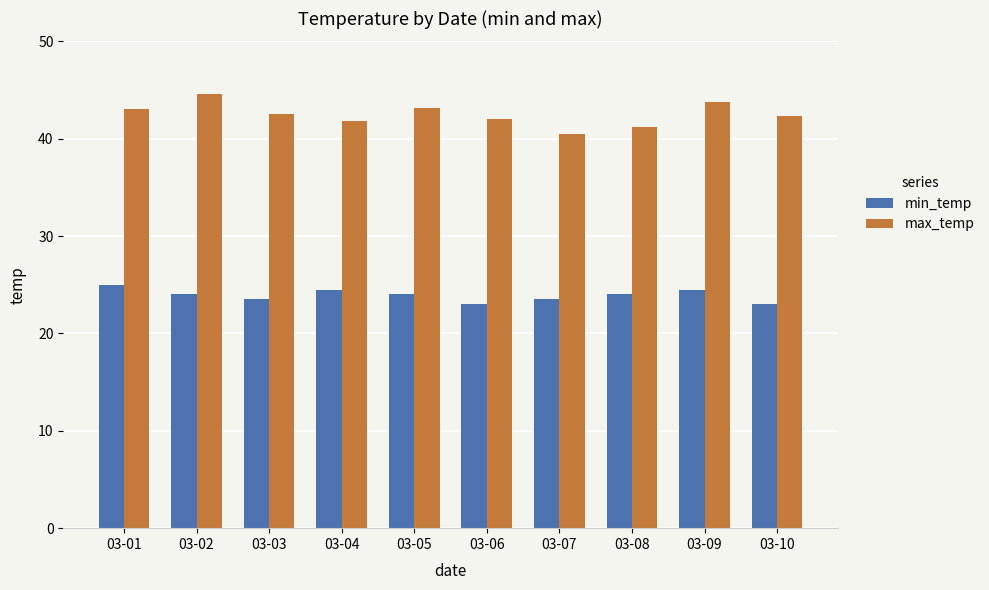

What is the difference between the highest and lowest values at 03-07?

17.0